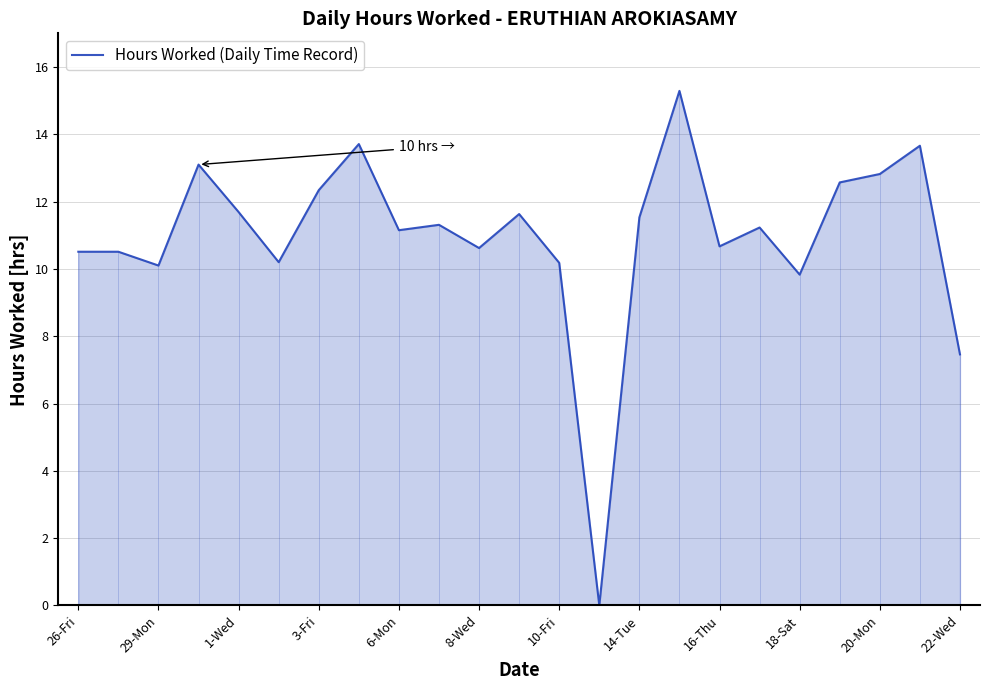

What is the maximum value shown in the chart?

15.3